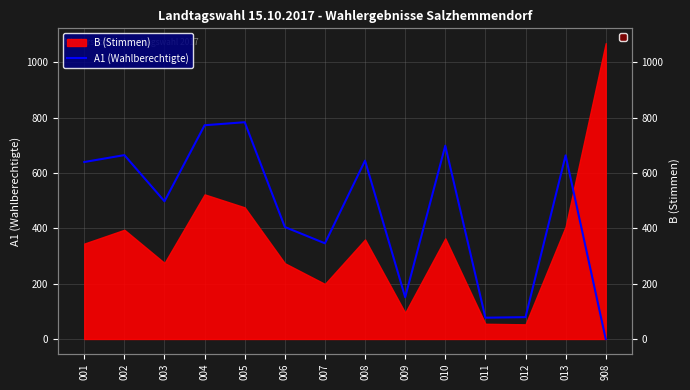

Where is the first local maximum?

002